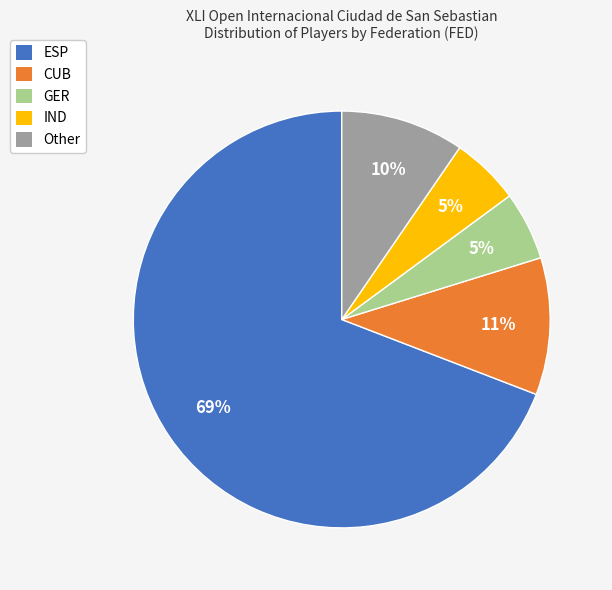

To the nearest percent, what portion does ESP represent?

69%